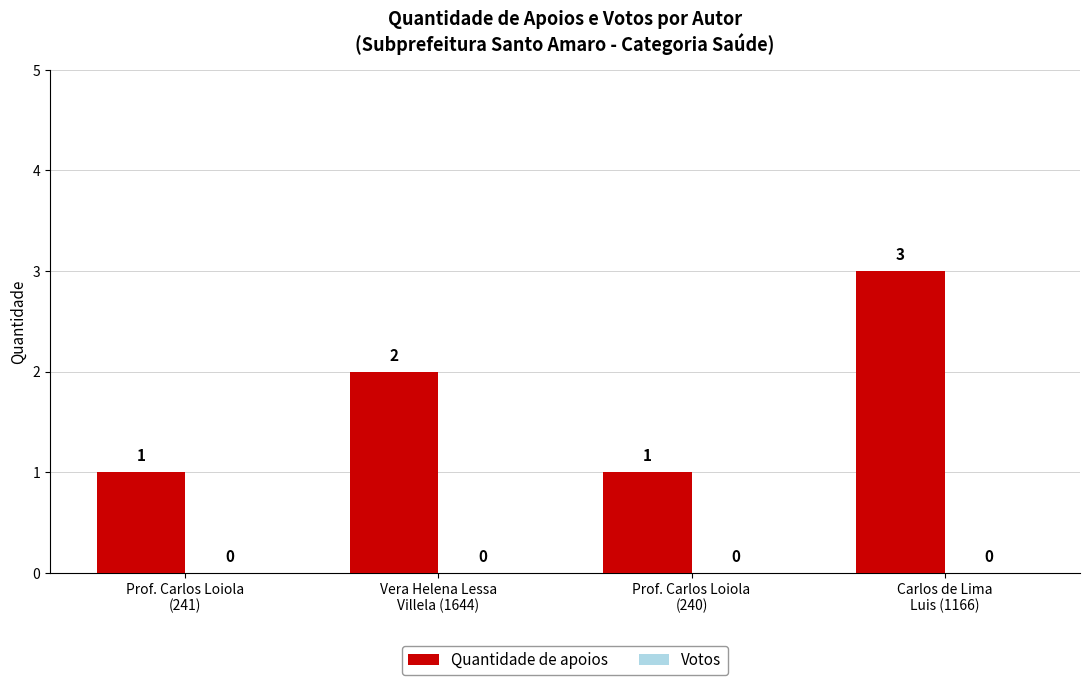

How many distinct data groups are displayed?

1